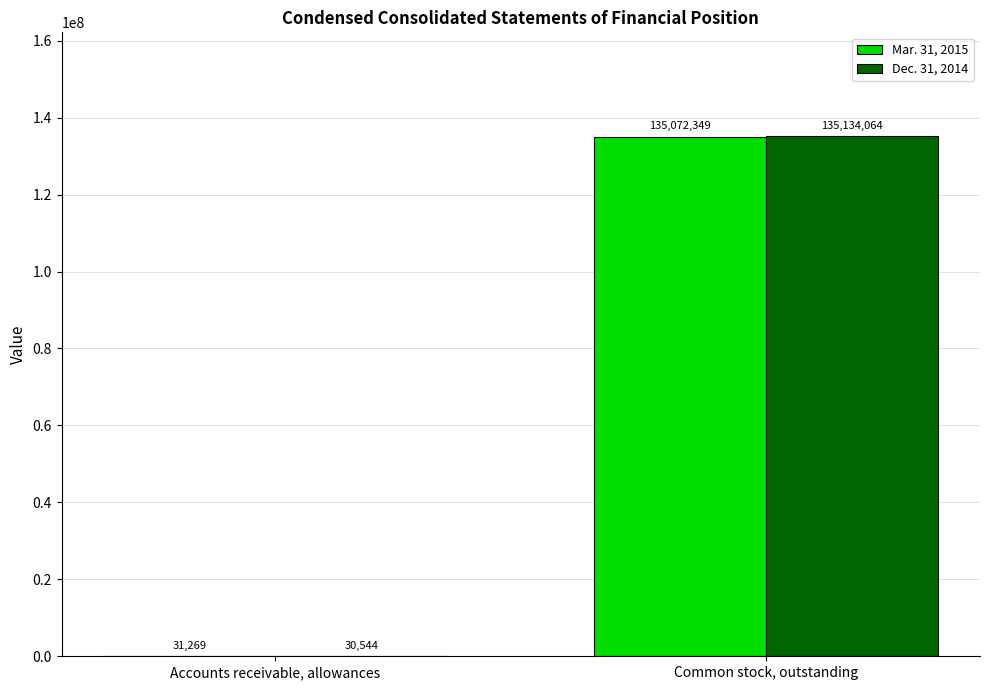

The value of Dec. 31, 2014 at Common stock, outstanding is 135134064. True or false?

True